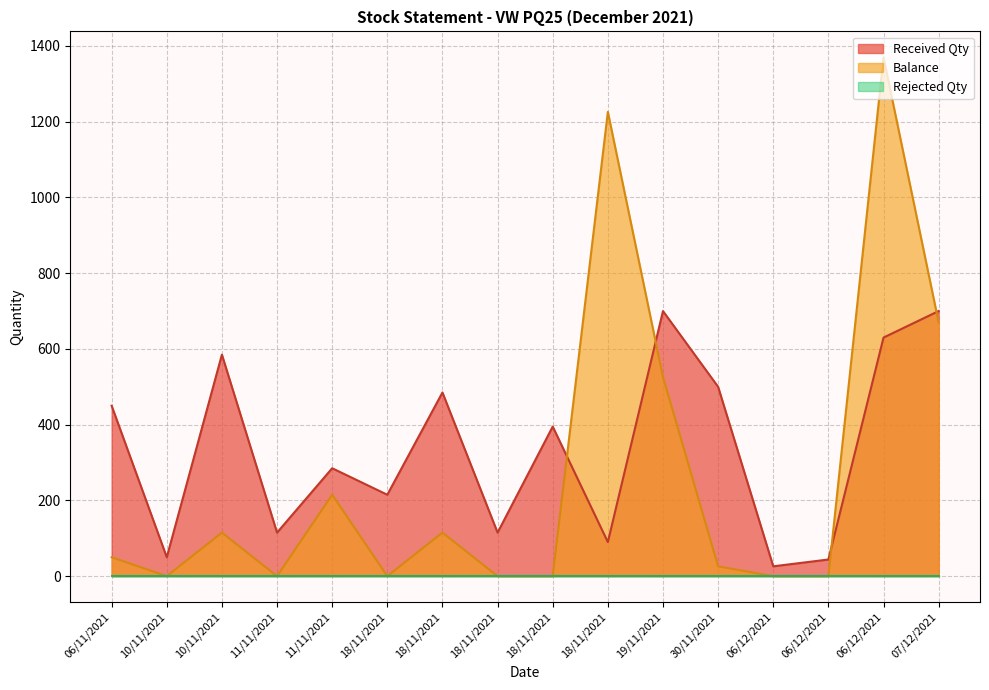

Is it true that Received Qty equals 500 at 30/11/2021?

True